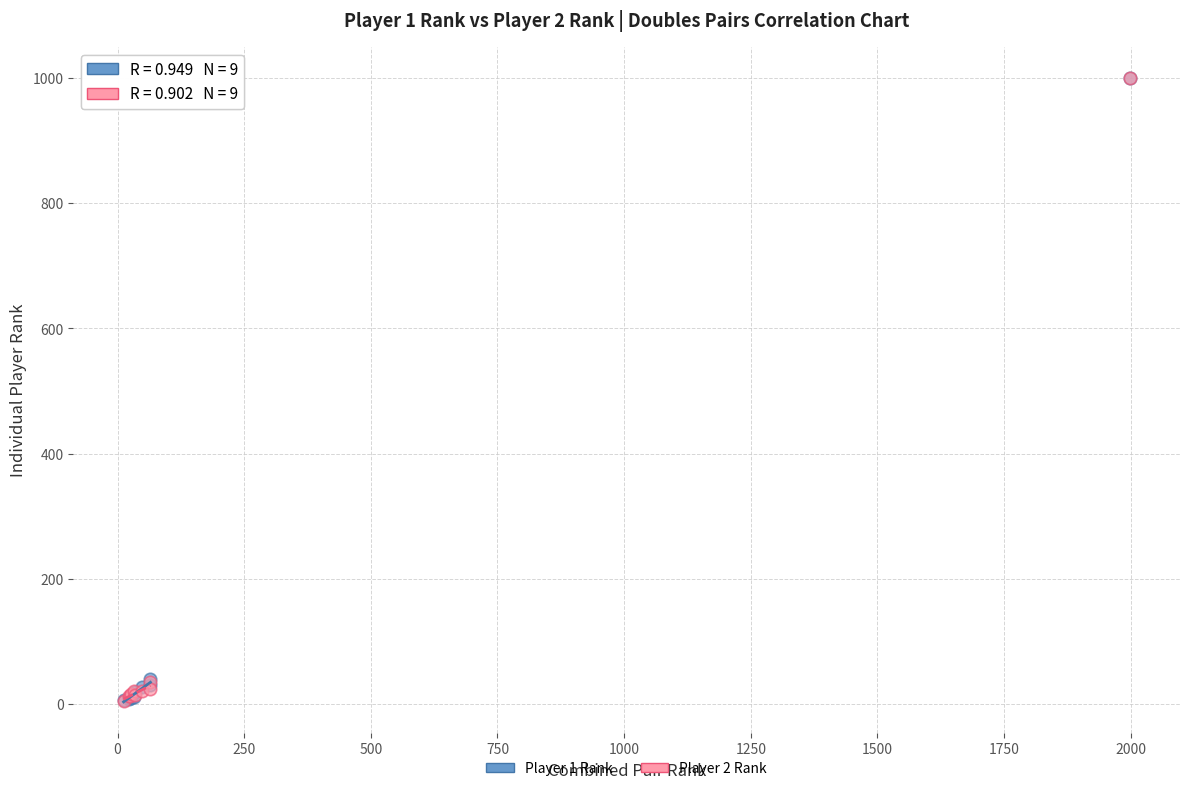

What are all the series names shown in the legend?

Player 1 Rank, Player 2 Rank